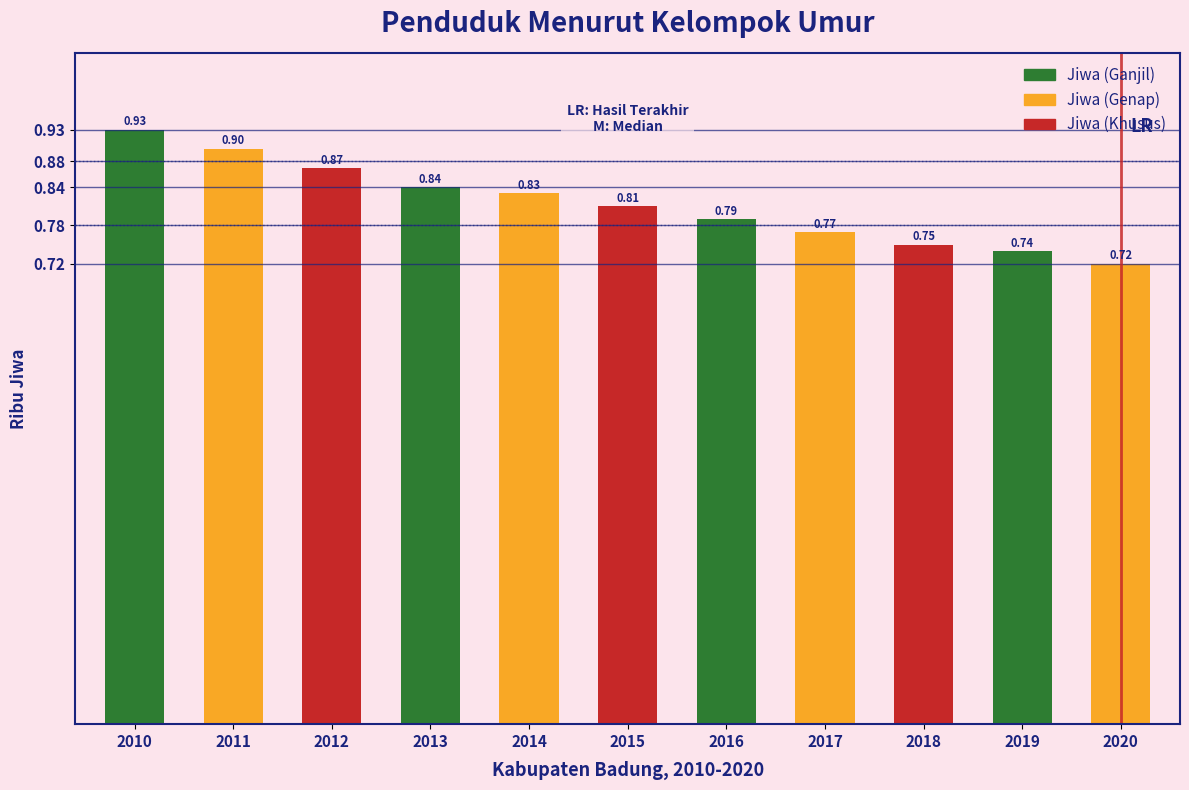

Between 2016 and 2018, which is larger?

2016